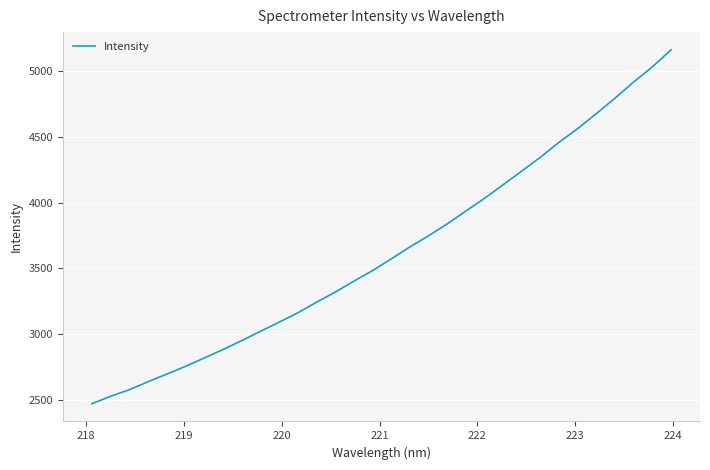

What is the maximum value shown in the chart?

5162.7